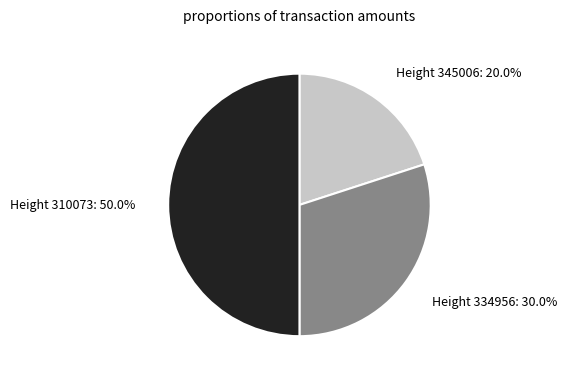

How many segments does this pie chart have?

3